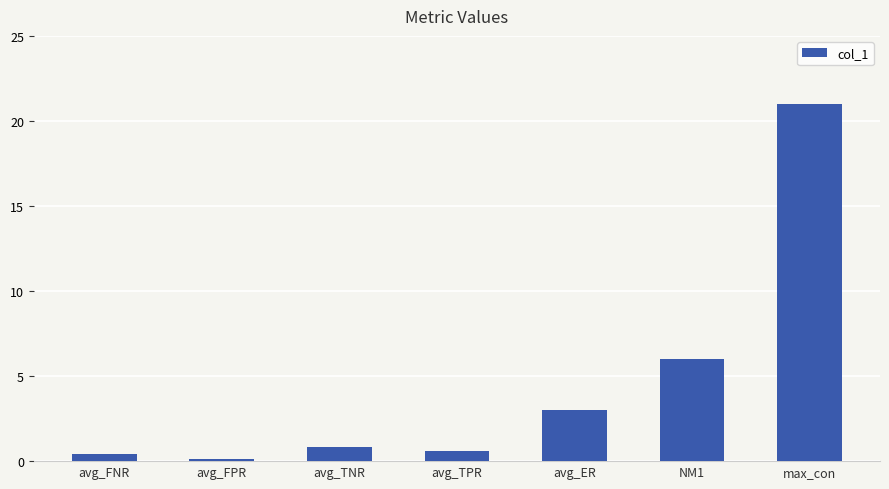

True or false: the data shows 0.9 at avg_TNR.

True